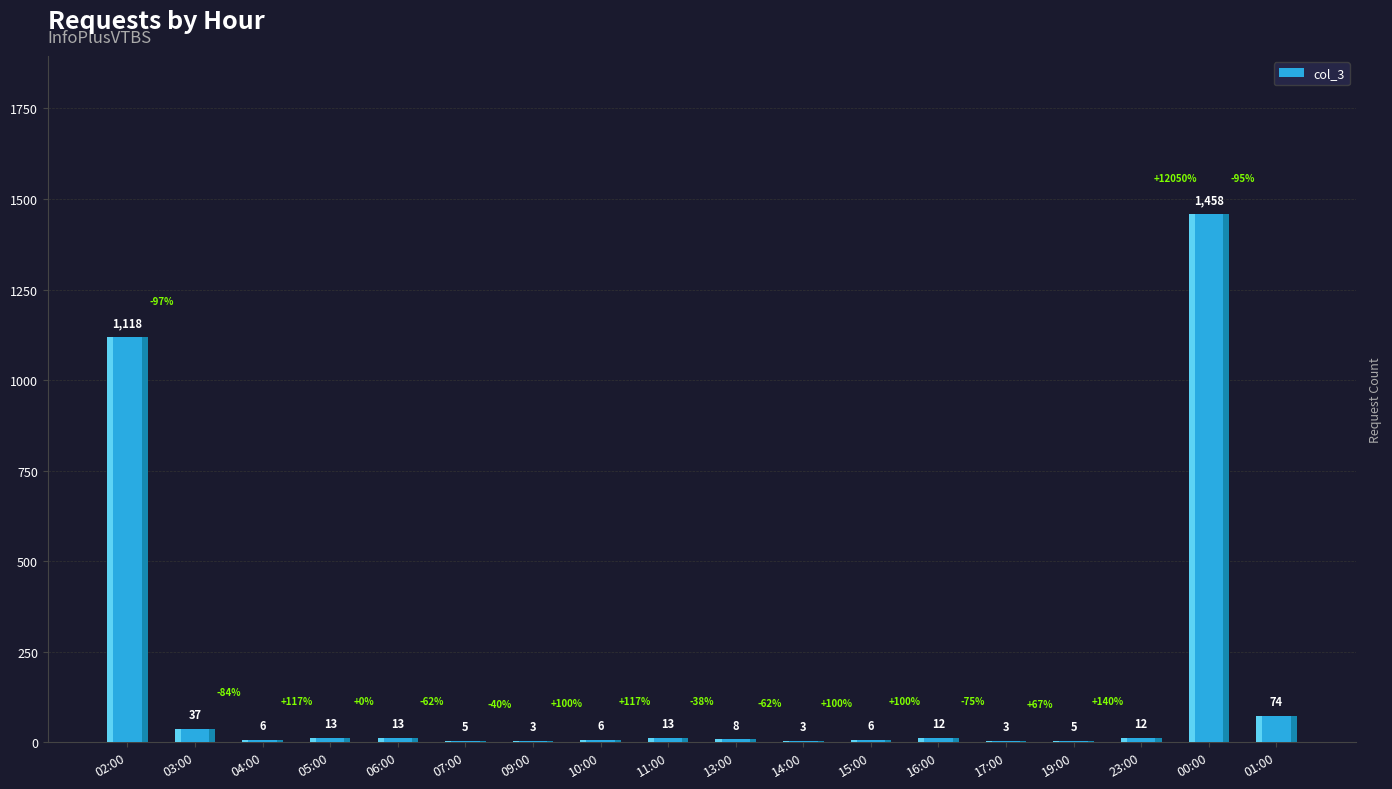

Reading left to right, list all the values displayed in this chart.

1118	37	6	13	13	5	3	6	13	8	3	6	12	3	5	12	1458	74